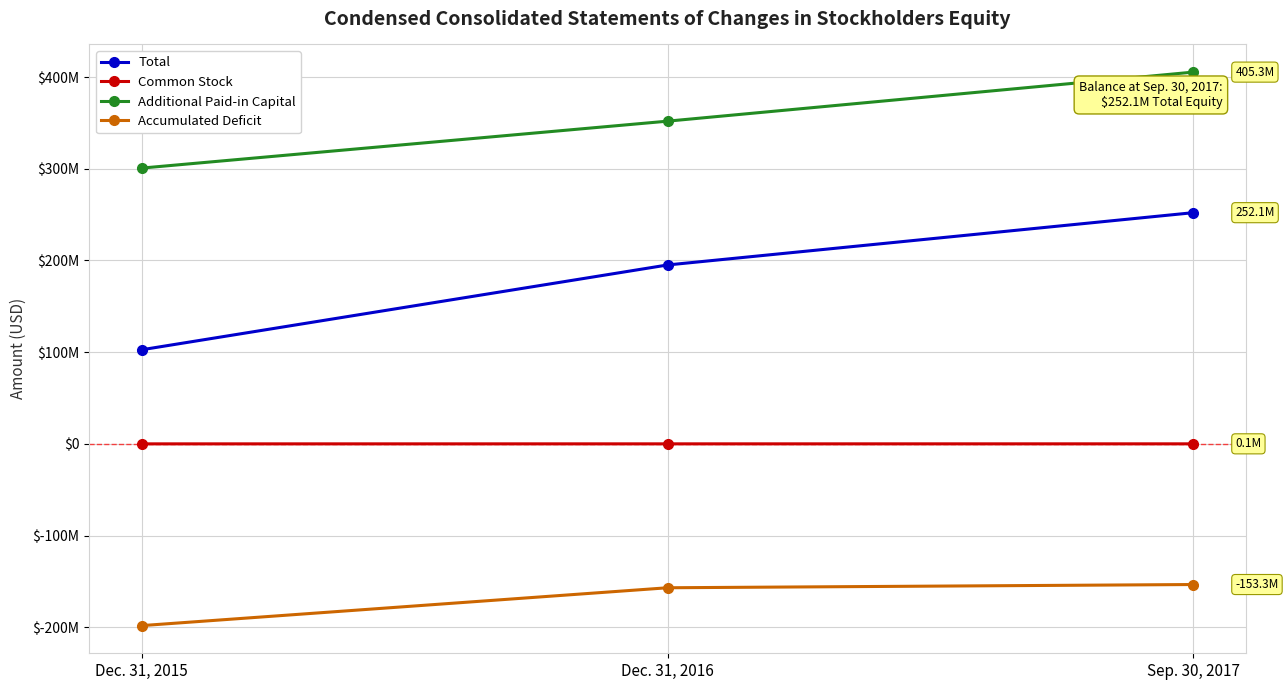

Does the chart have visible grid lines?

Yes